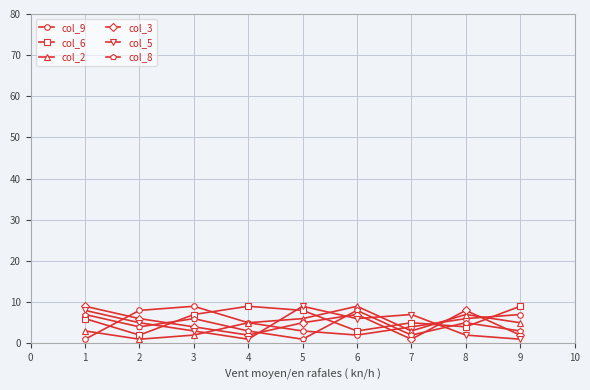

The col_3 series shows 3 at 2. True or false?

False